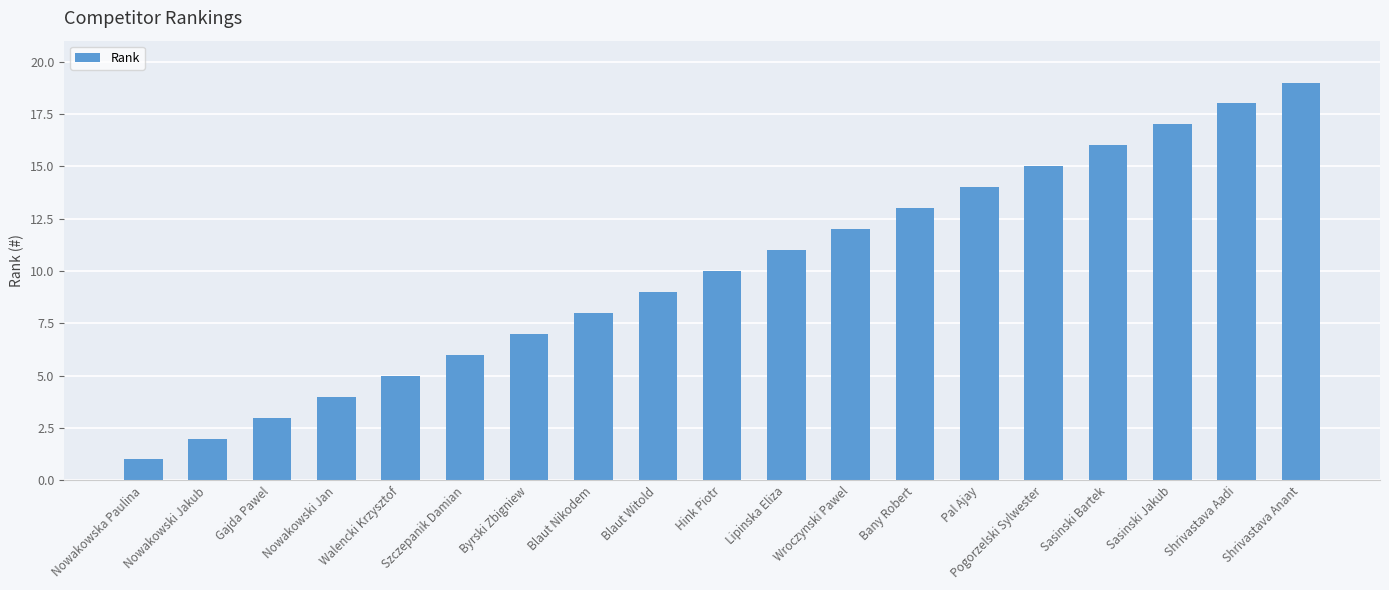

What is the sum of all values?

190